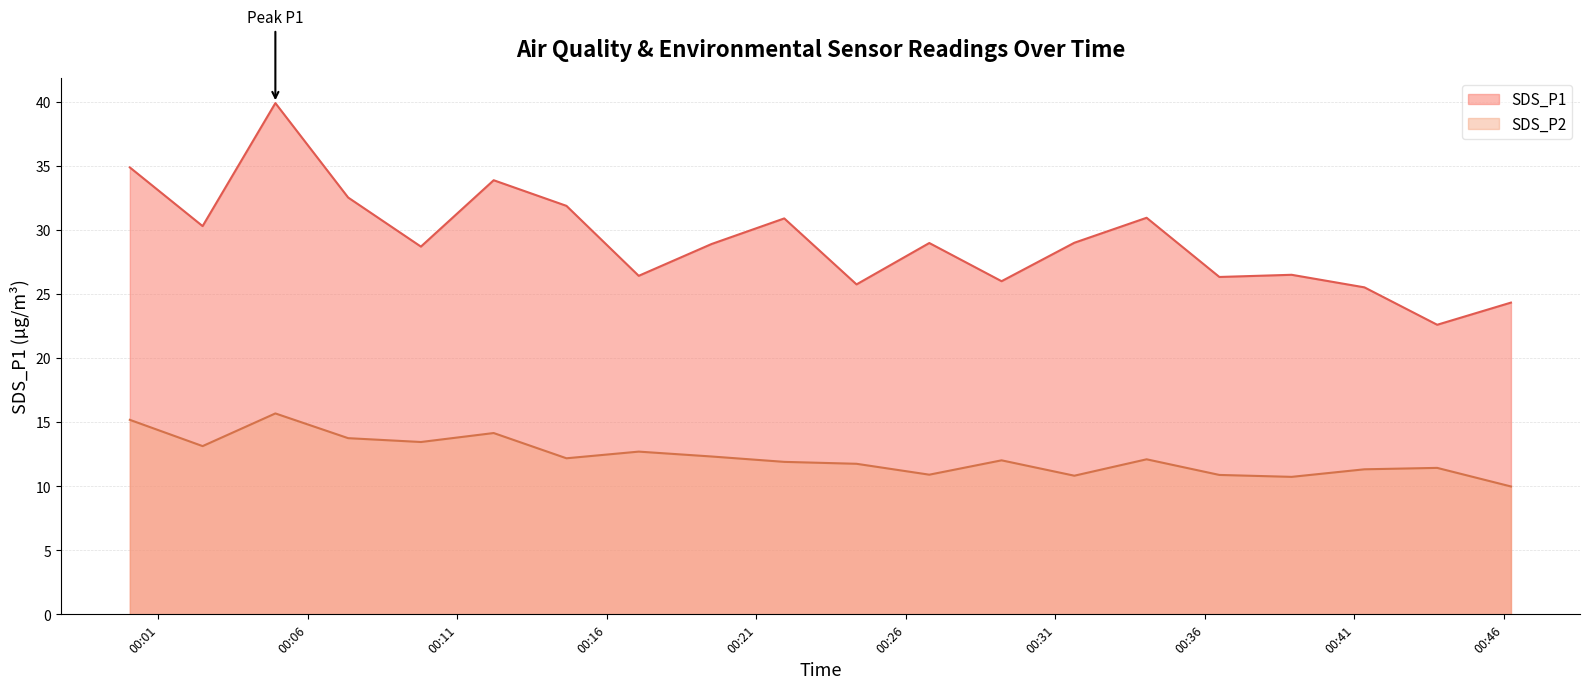

What is the label of the 1st point from the left?

2023/11/22 00:00